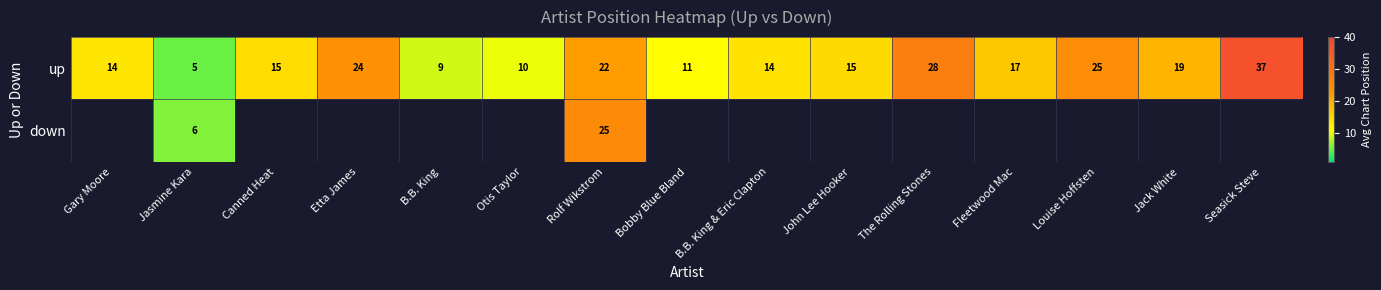

Read the up value at Otis Taylor.

10.0